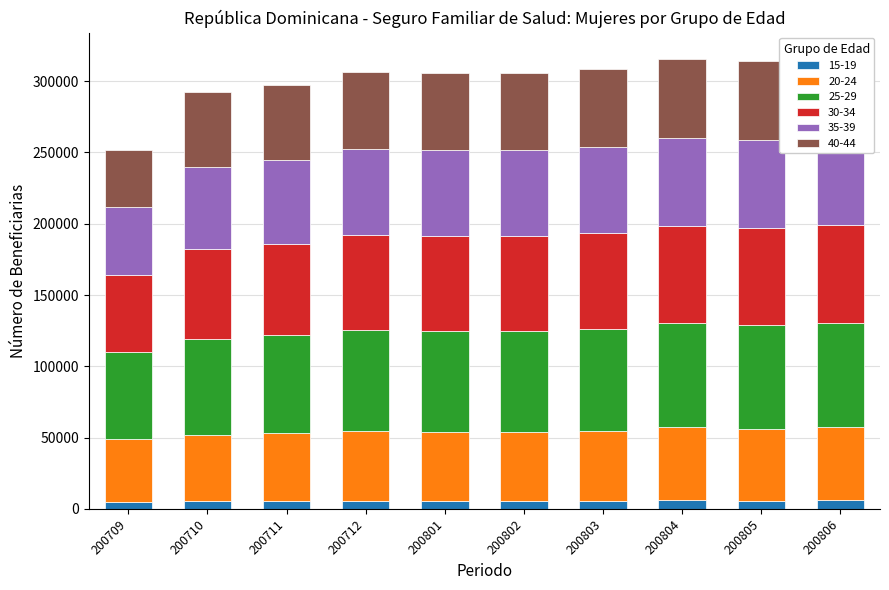

What are all the series names shown in the legend?

15-19, 20-24, 25-29, 30-34, 35-39, 40-44